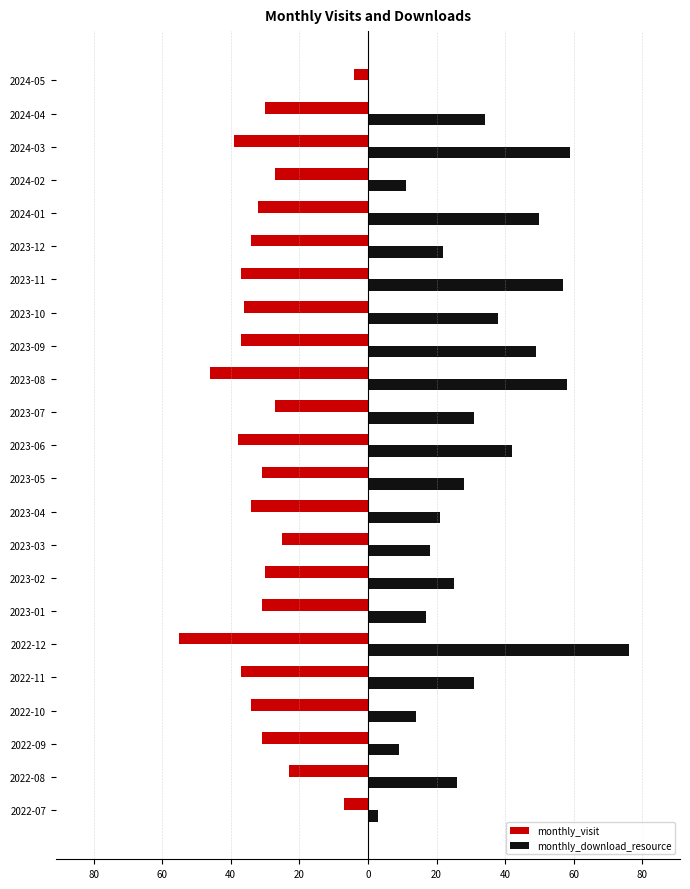

What are all the series names shown in the legend?

monthly_visit, monthly_download_resource